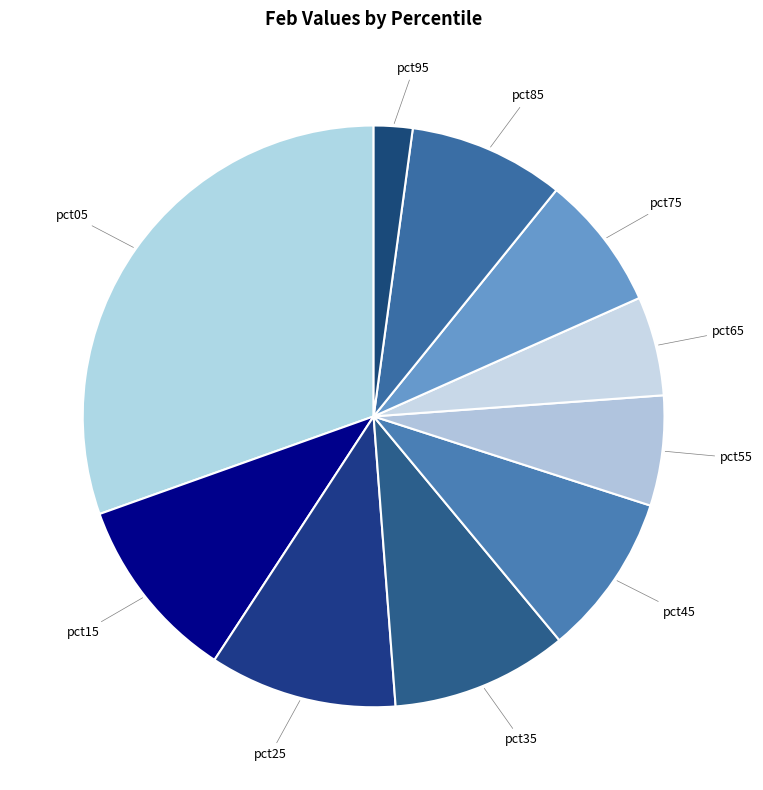

How many slices are in this pie chart?

10